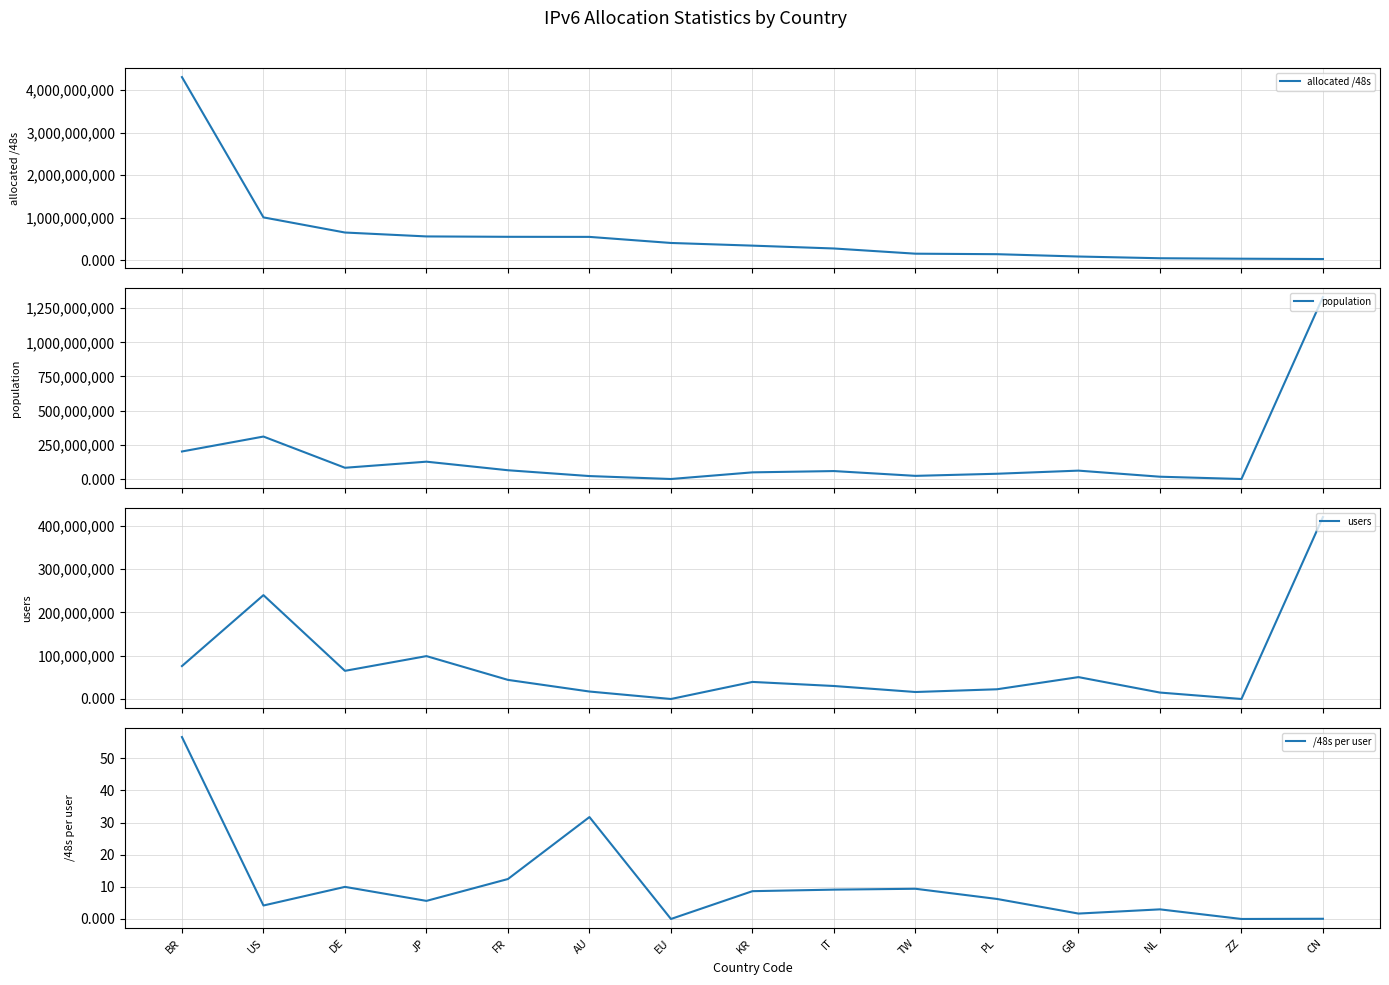

Which series has the largest range (max minus min)?

allocated /48s